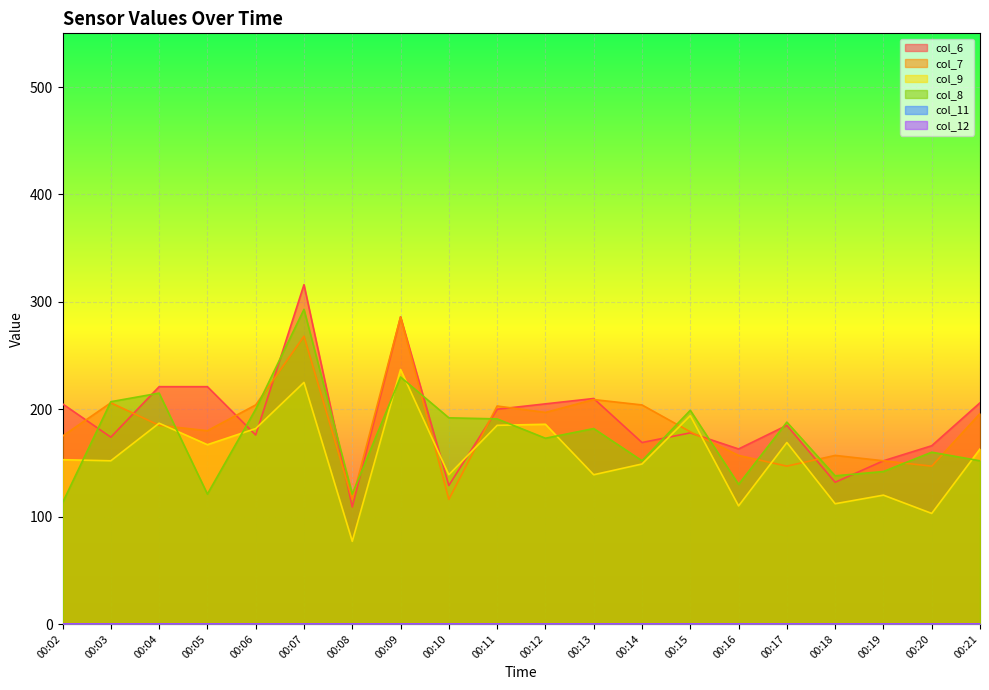

Is it true that col_6 equals 152 at 00:19?

True